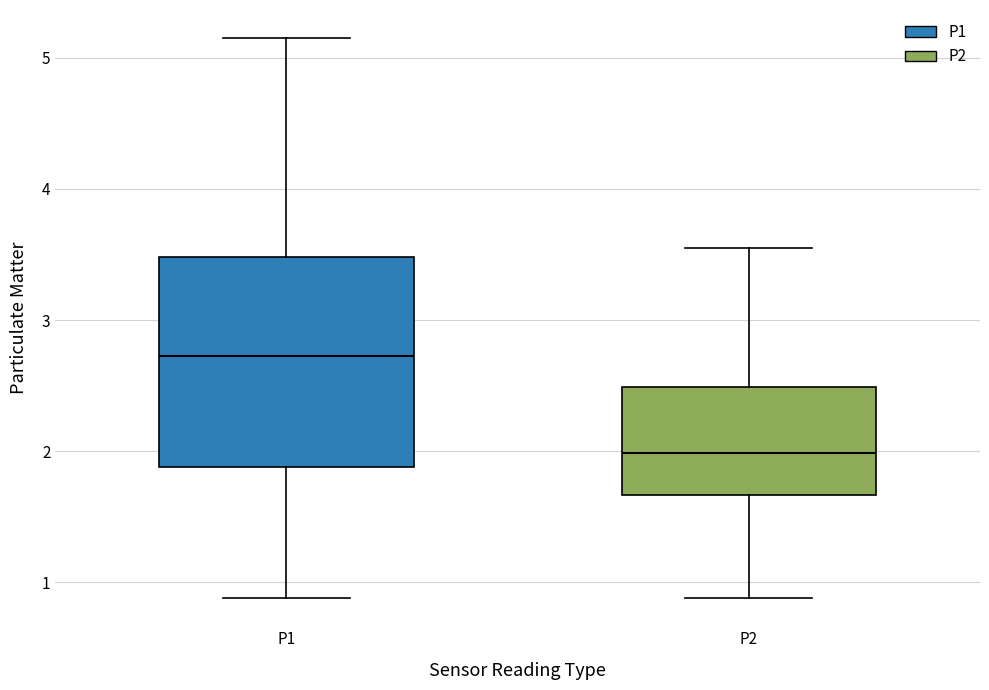

Where does the lower whisker of the box for P2 end on the y-axis? The values are not printed on the chart, so give them approximately, as read against the axis.

0.9